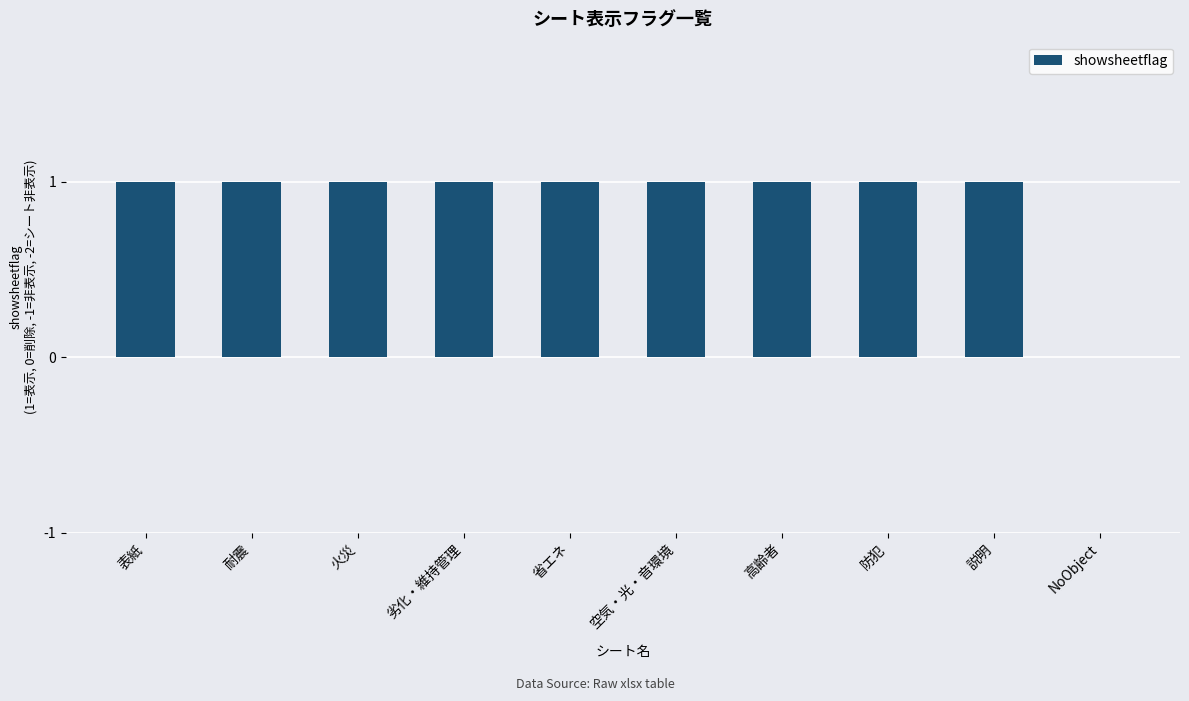

What is the greatest value displayed?

1